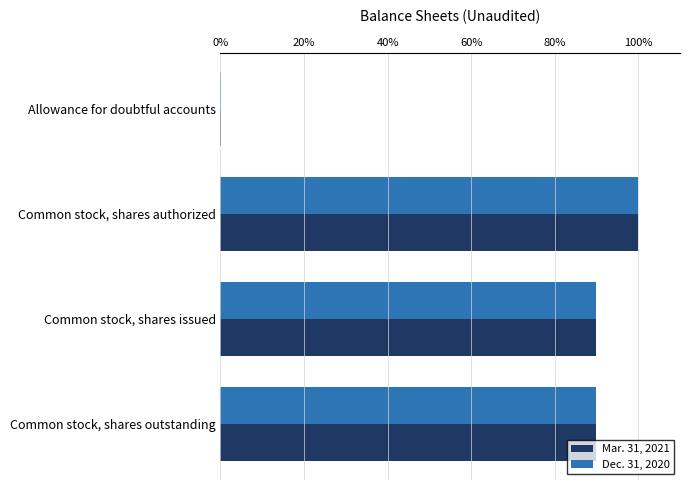

What is the sum of all Mar. 31, 2021 values?

279.6